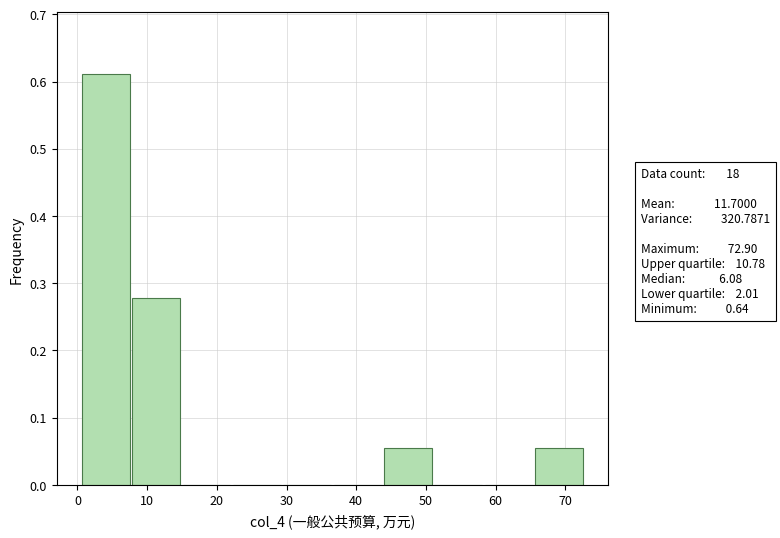

Over which range of the x-axis is the bar tallest?

1 to 8